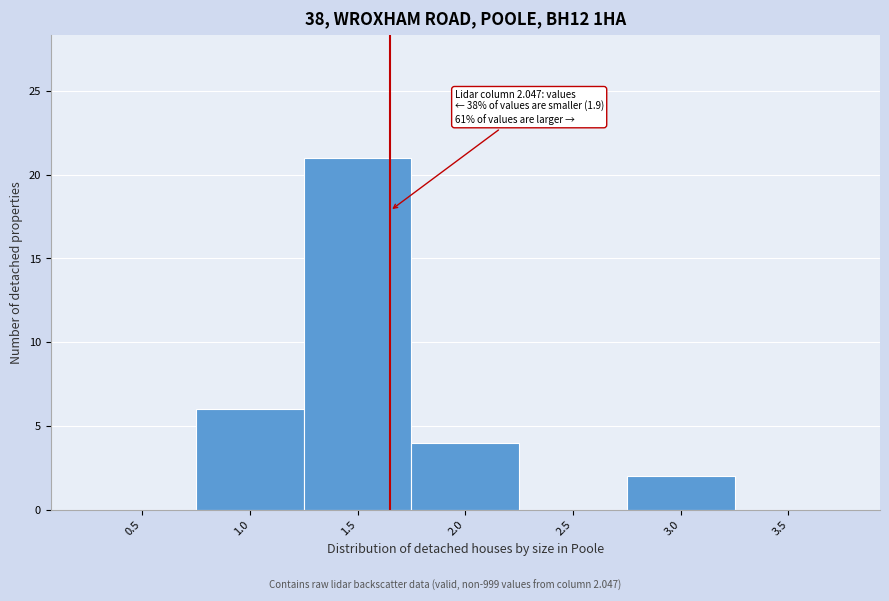

Reading left to right, transcribe all the data shown in this chart.

0.5=0	1.0=6	1.5=21	2.0=4	2.5=0	3.0=2	3.5=0